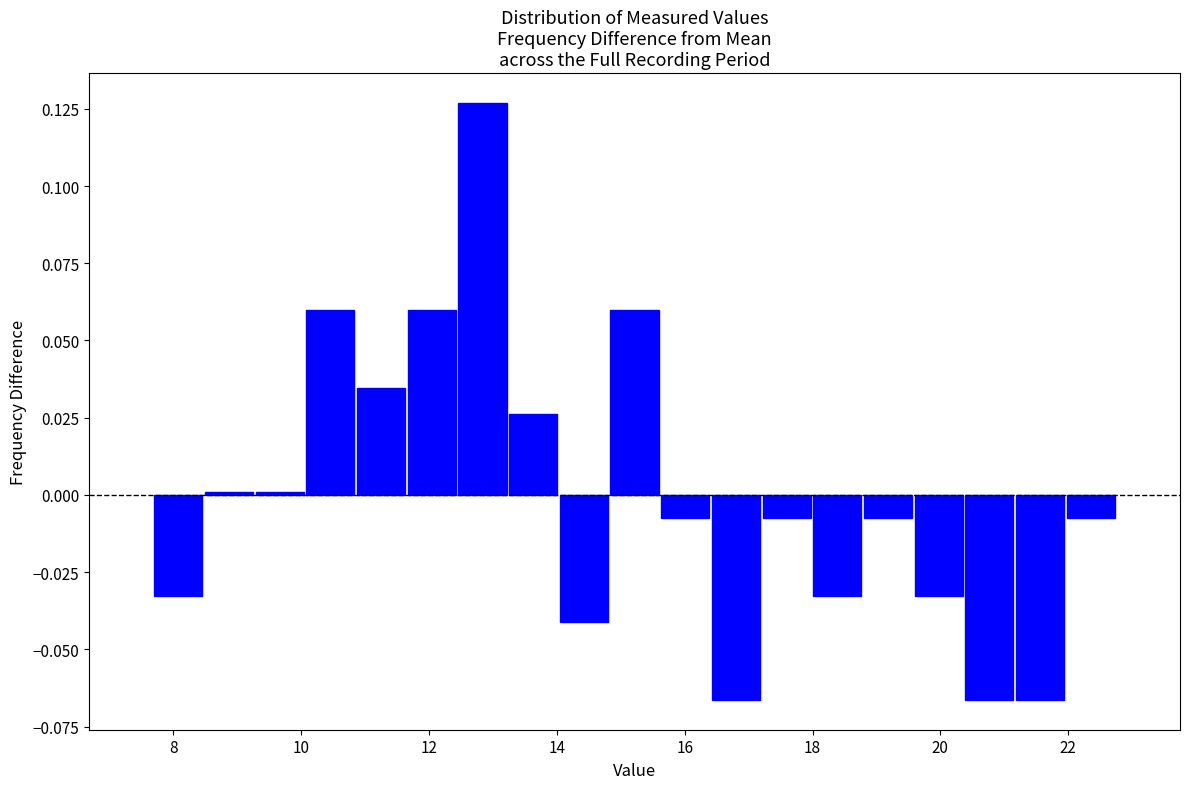

Read against the x-axis, roughly where is the centre of the tallest bar?

12.8